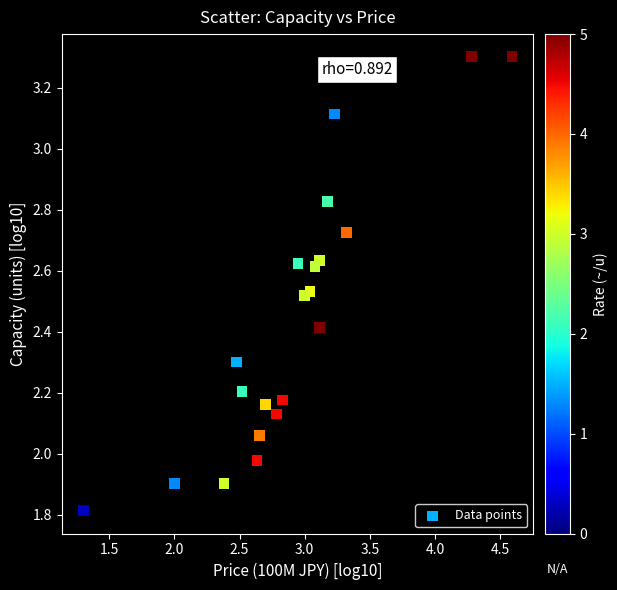

What is the range of Y values (max minus min)?

1.5